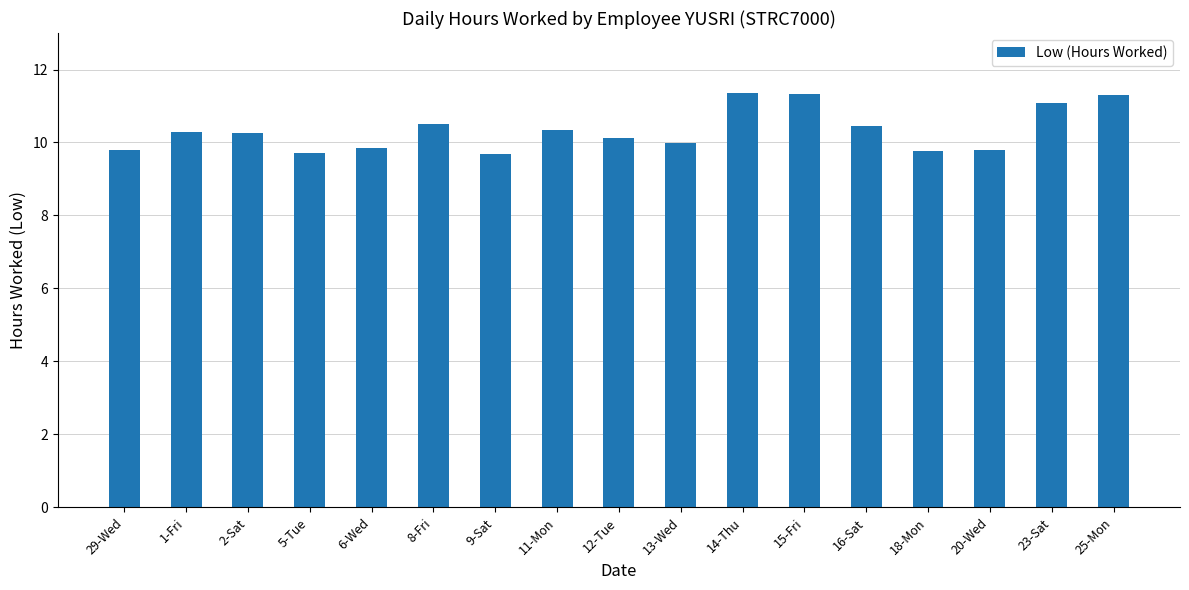

What is the smallest value displayed?

9.7